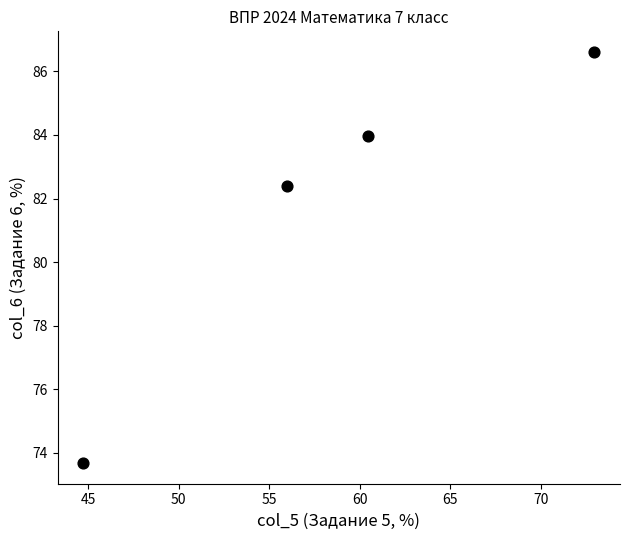

What Y value in the scatter plot is closest to 80?

82.4